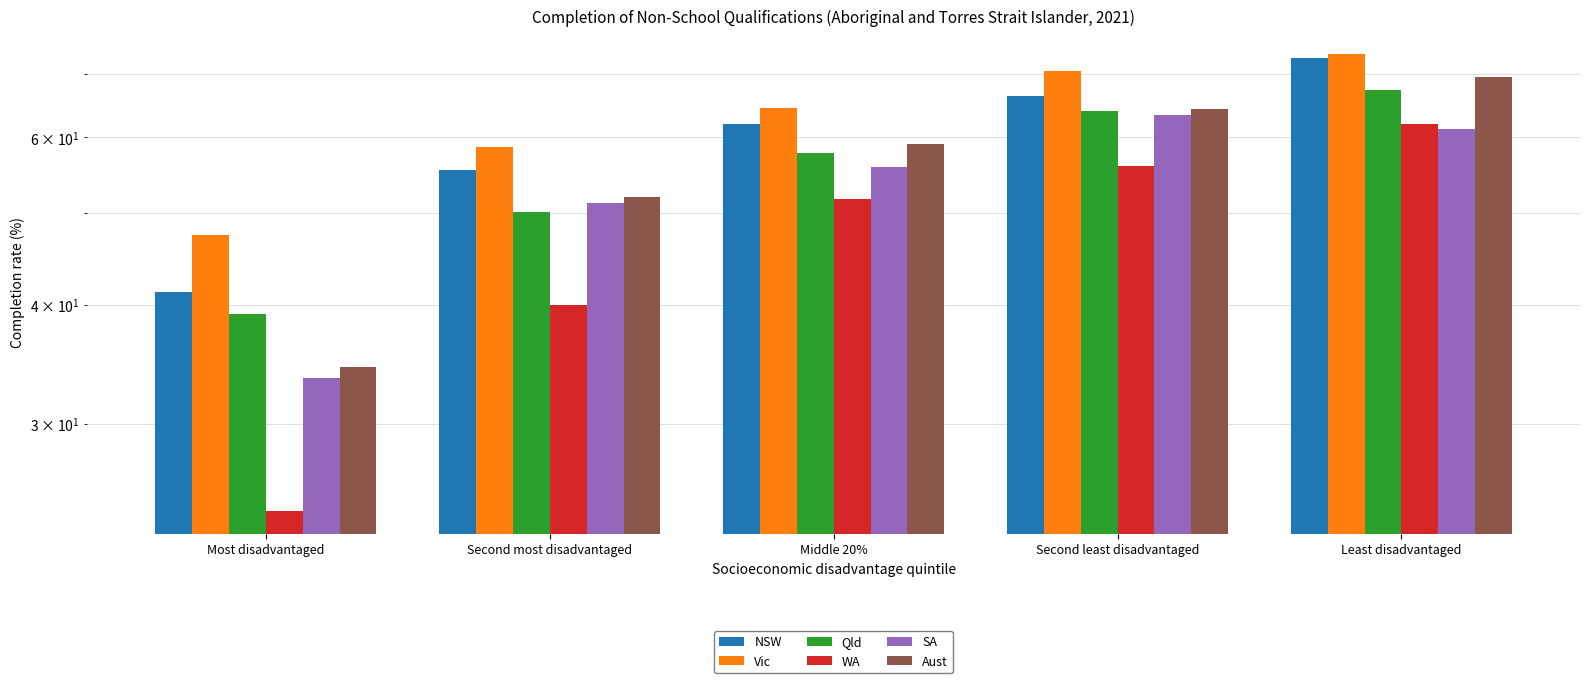

Are the bars horizontal?

No